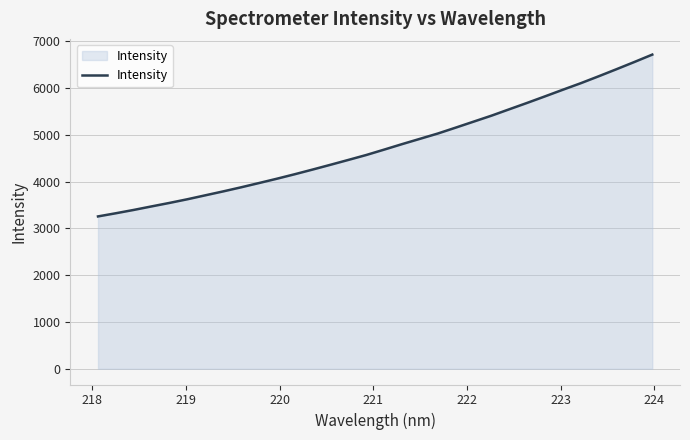

What is the maximum value shown in the chart?

6712.3